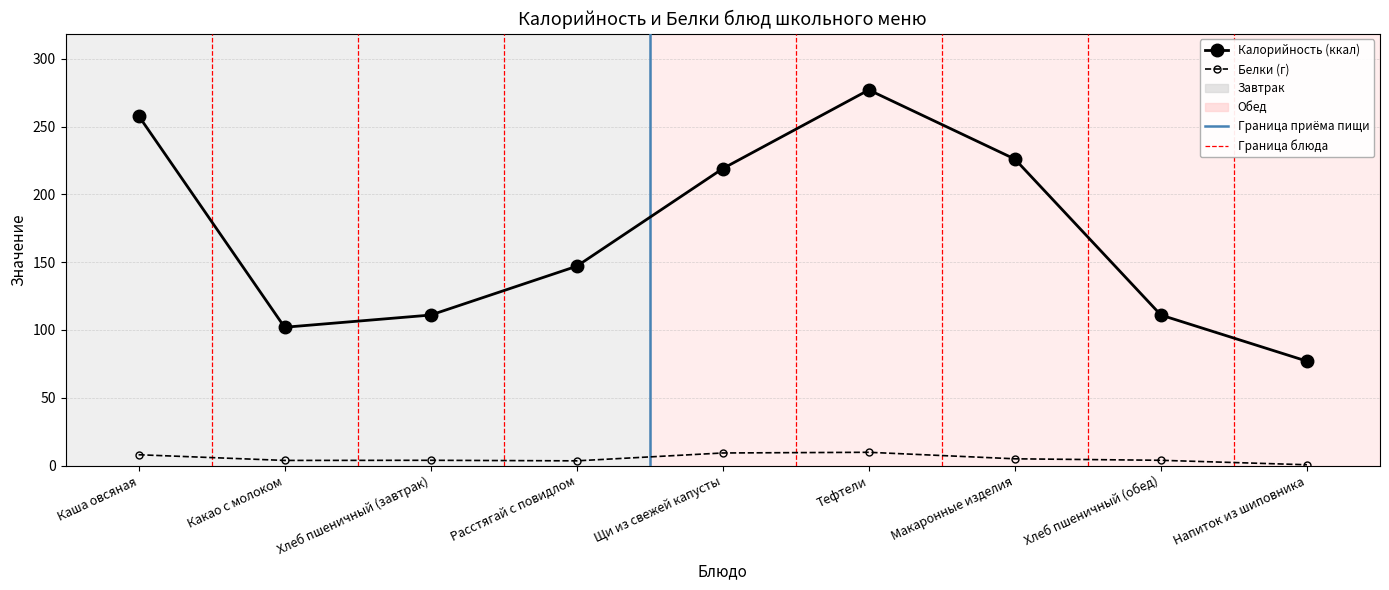

True or false: Калорийность (ккал) has more than 1 points higher than both neighbors.

False